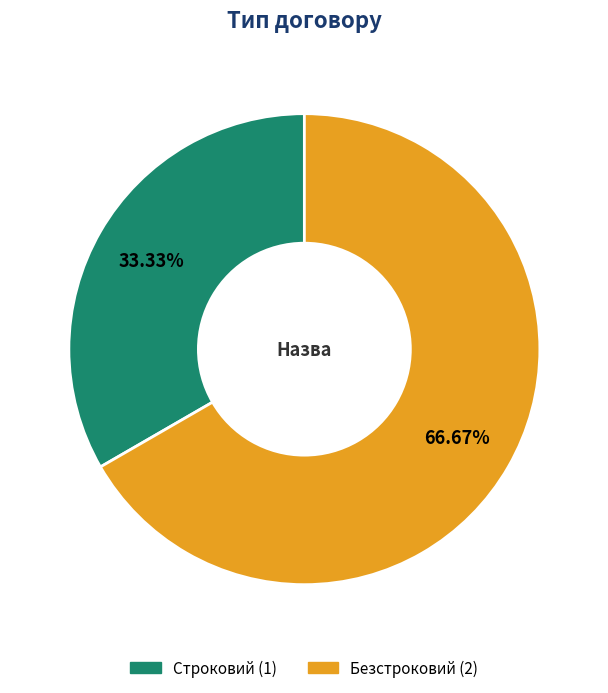

Does Безстроковий represent more than half of the total?

Yes